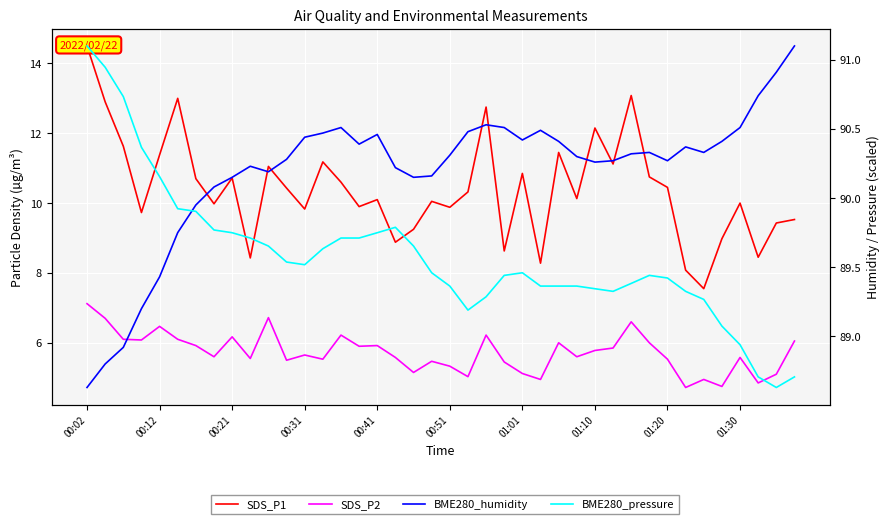

What is the total value across all series at 26?

197.2